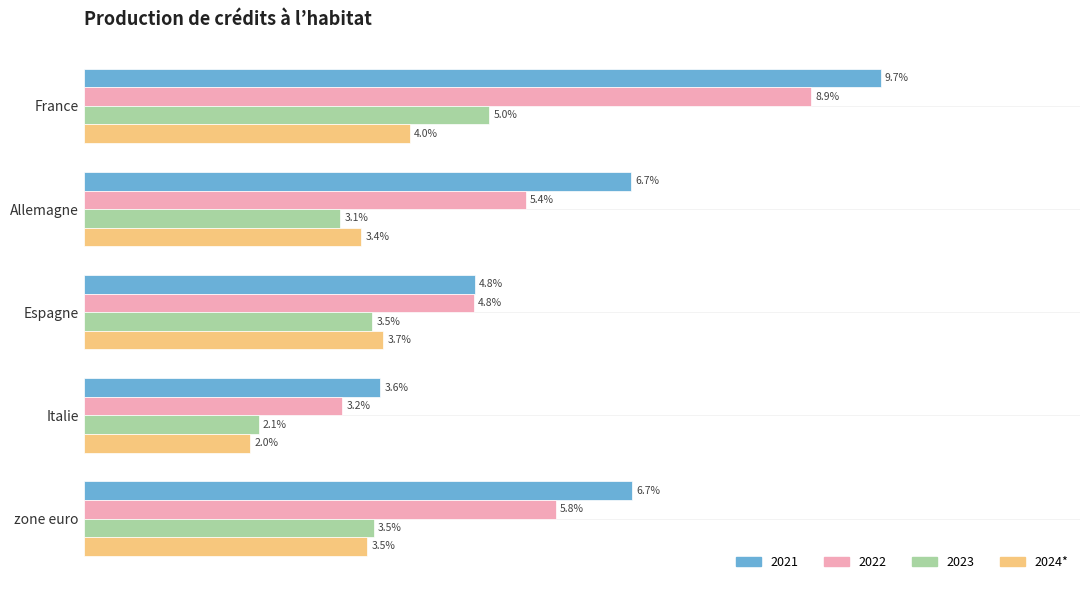

What are all the series names shown in the legend?

2021, 2022, 2023, 2024*